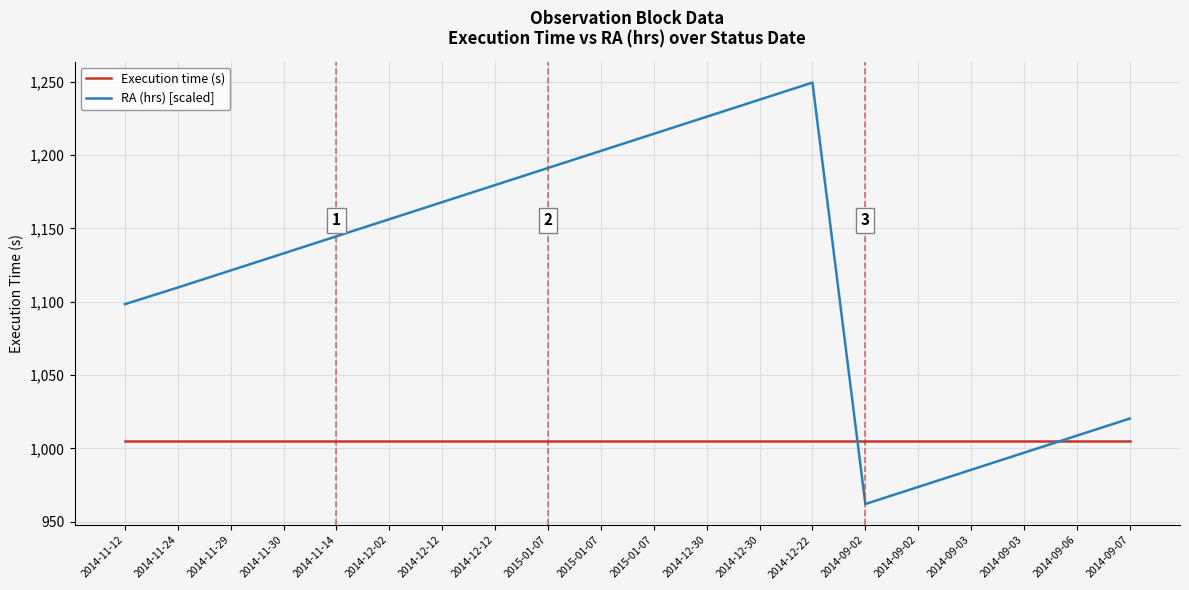

Rank the series by their maximum value, from lowest to highest.

Execution time (s), RA (hrs) [scaled]